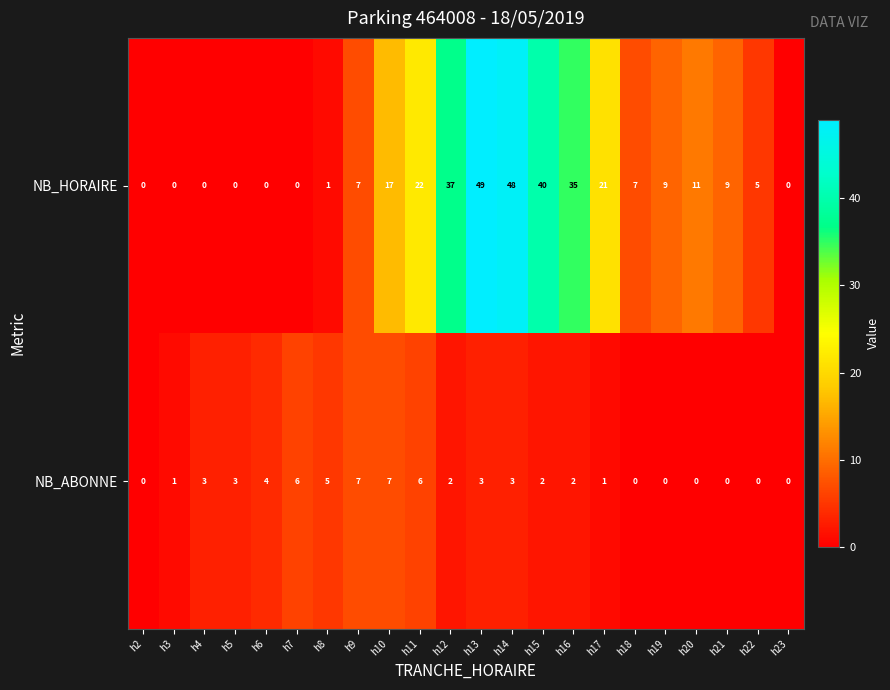

At which label does NB_HORAIRE first exceed 9?

h10